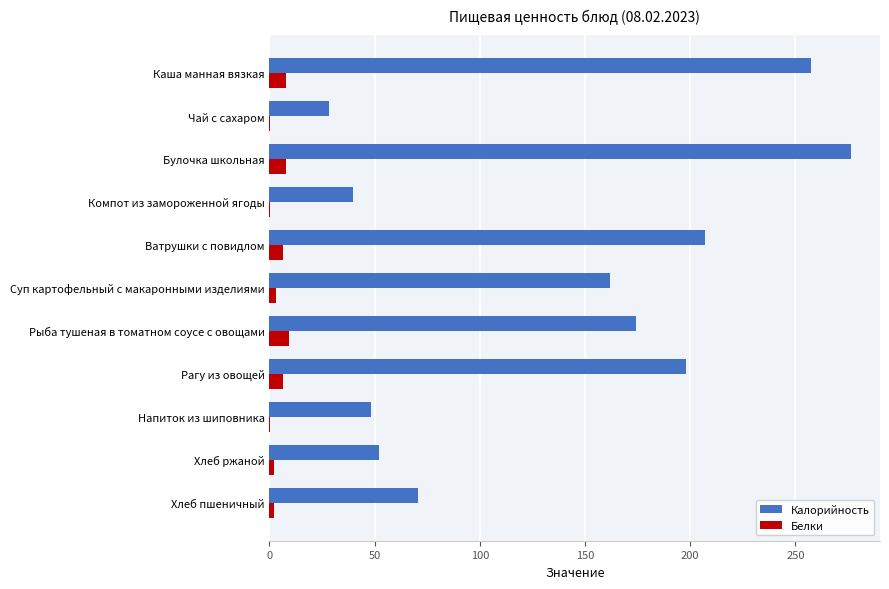

At which category does the chart reach its peak across all series?

Булочка школьная